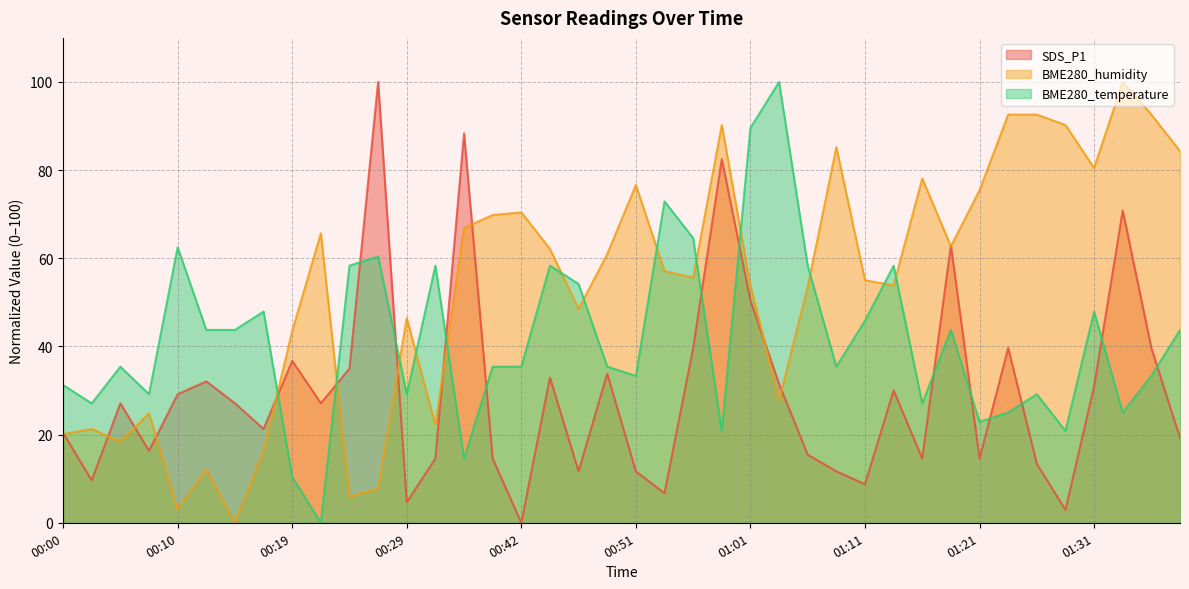

Where does the BME280_humidity series first go above 57?

00:22